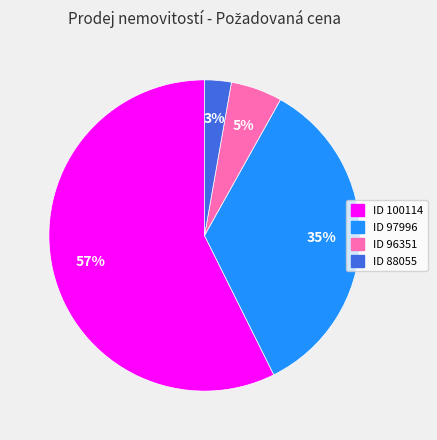

To the nearest percent, what is the combined percentage of ID 96351 and ID 88055?

8%